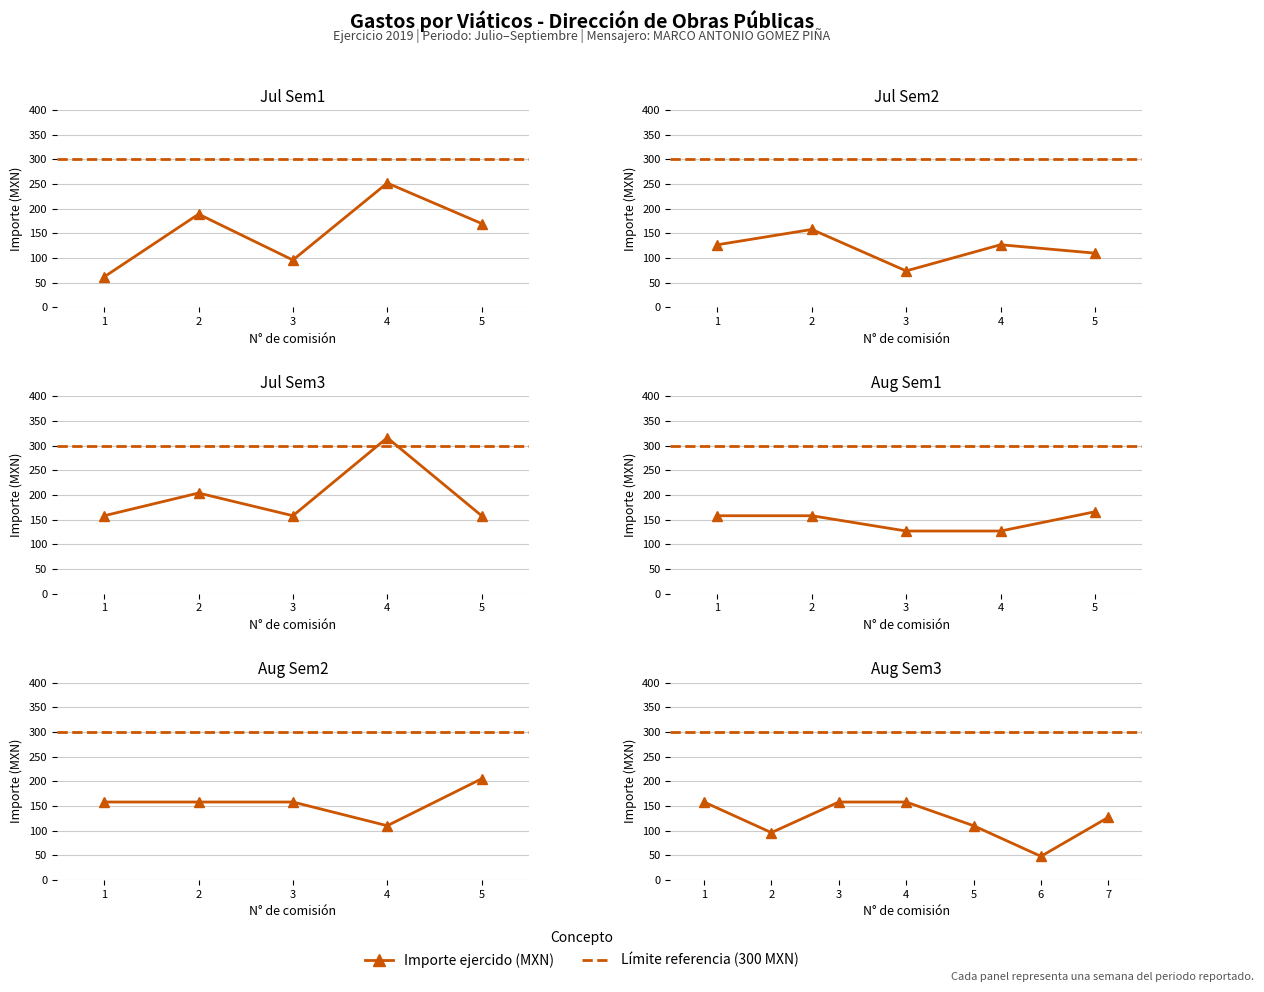

What is the sum of the values at 3 and 4?

316